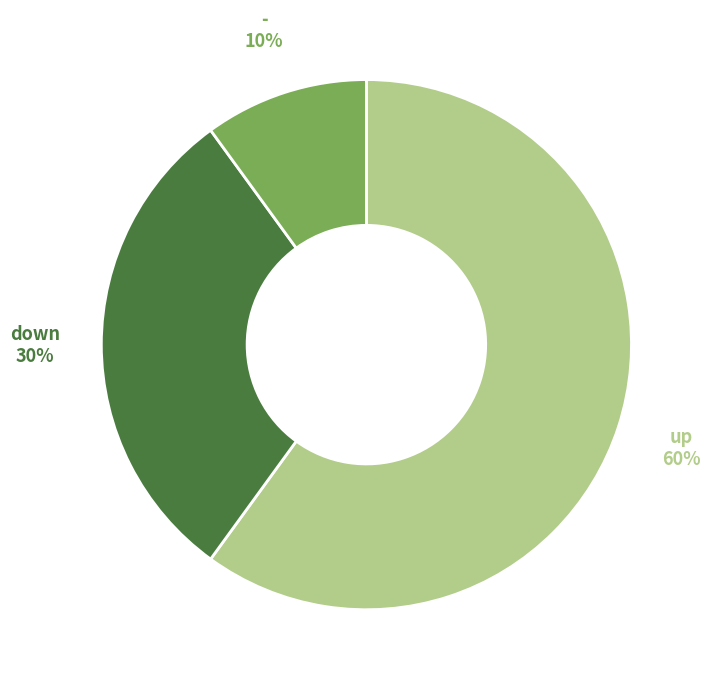

How many slices are in this pie chart?

3